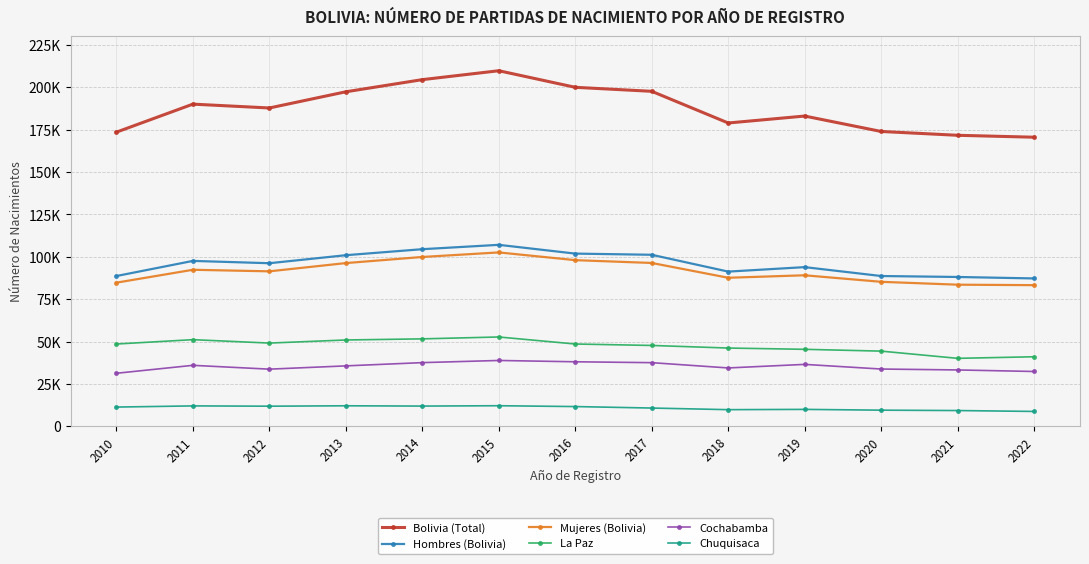

Reading left to right, transcribe all the data shown in this chart.

Bolivia (Total): 173534	190055	187789	197337	204505	209758	199978	197616	178934	183030	173933	171678	170542
Hombres (Bolivia): 88674	97590	96226	100952	104501	107070	101898	101204	91278	93921	88675	88112	87253
Mujeres (Bolivia): 84755	92358	91441	96305	99910	102597	98029	96378	87647	89108	85256	83565	83288
La Paz: 48566	51137	49126	50950	51612	52723	48571	47724	46197	45445	44377	40124	41054
Cochabamba: 31314	35998	33739	35673	37595	38869	38093	37575	34457	36556	33816	33279	32365
Chuquisaca: 11383	12070	11899	12138	11966	12174	11679	10805	9851	10017	9556	9330	8806